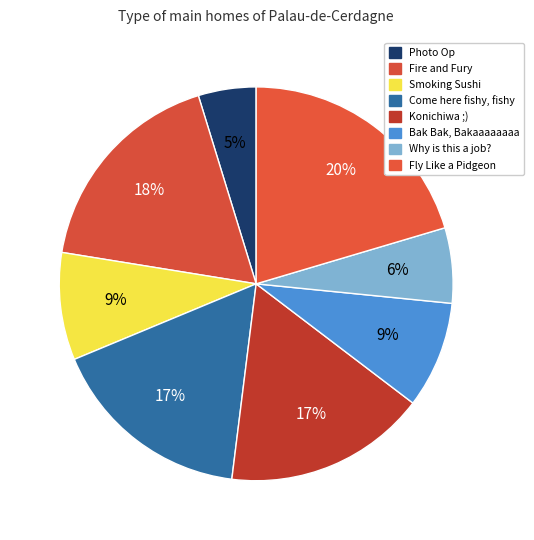

Count the number of slices in the pie.

8